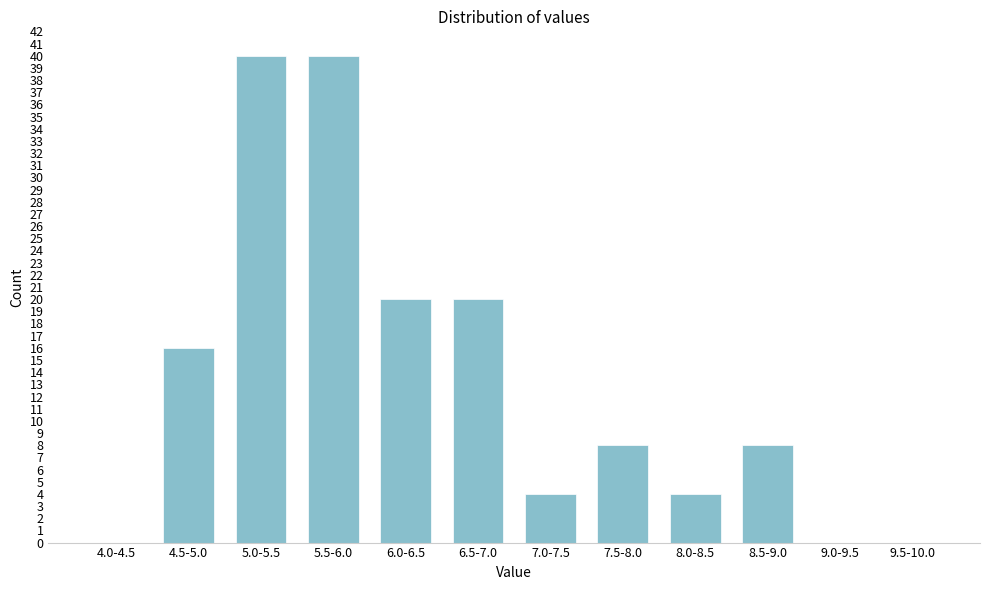

Reading left to right, list all the values displayed in this chart.

4.0-4.5=0	4.5-5.0=16	5.0-5.5=40	5.5-6.0=40	6.0-6.5=20	6.5-7.0=20	7.0-7.5=4	7.5-8.0=8	8.0-8.5=4	8.5-9.0=8	9.0-9.5=0	9.5-10.0=0